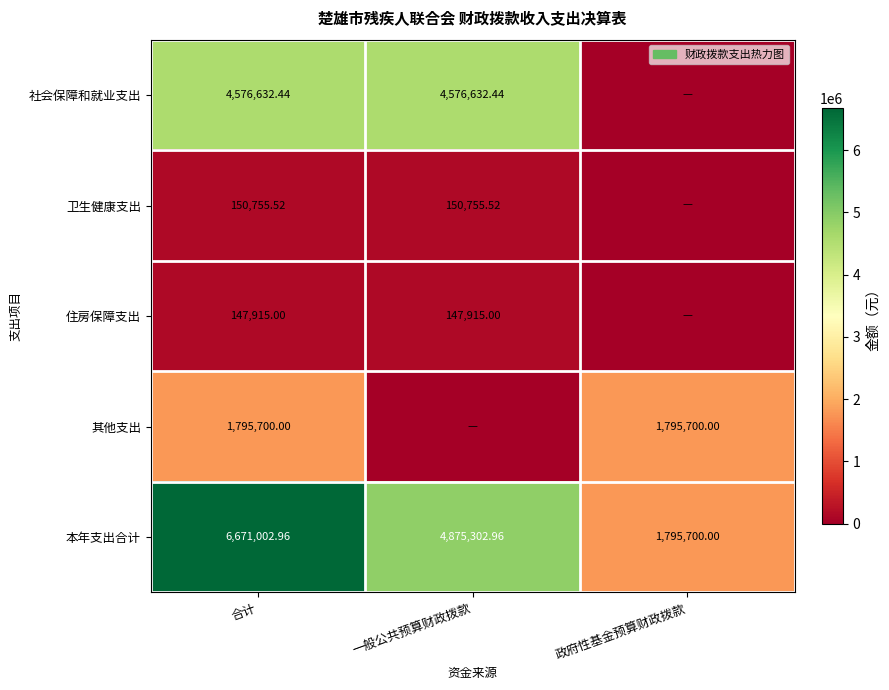

Rank the series at 合计 from lowest to highest value.

住房保障支出, 卫生健康支出, 其他支出, 社会保障和就业支出, 本年支出合计